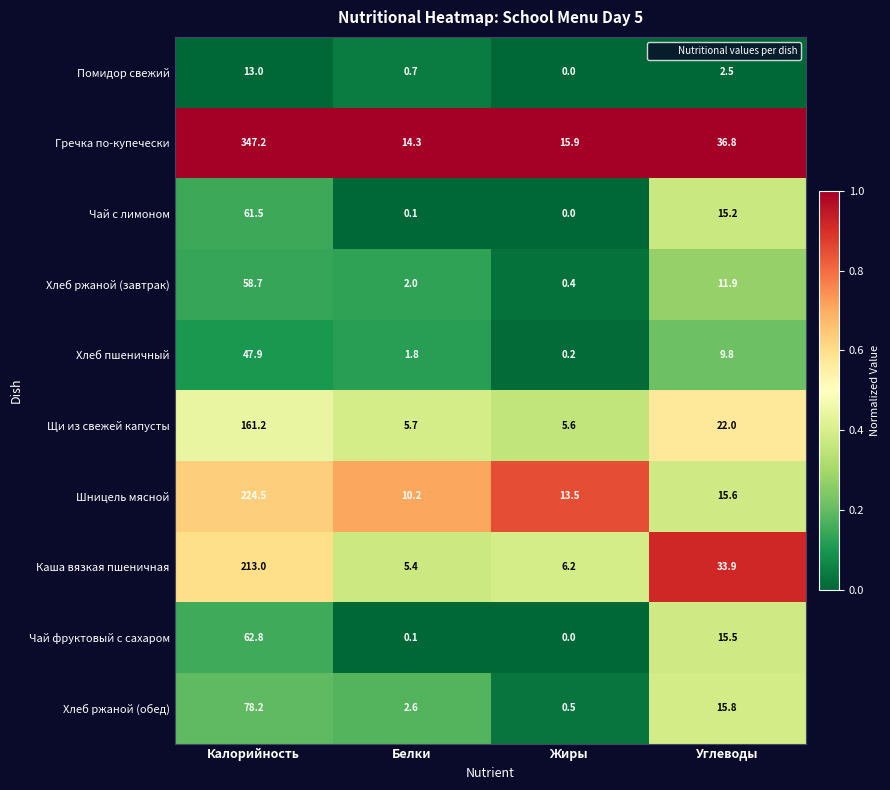

How many series are shown in this chart?

10